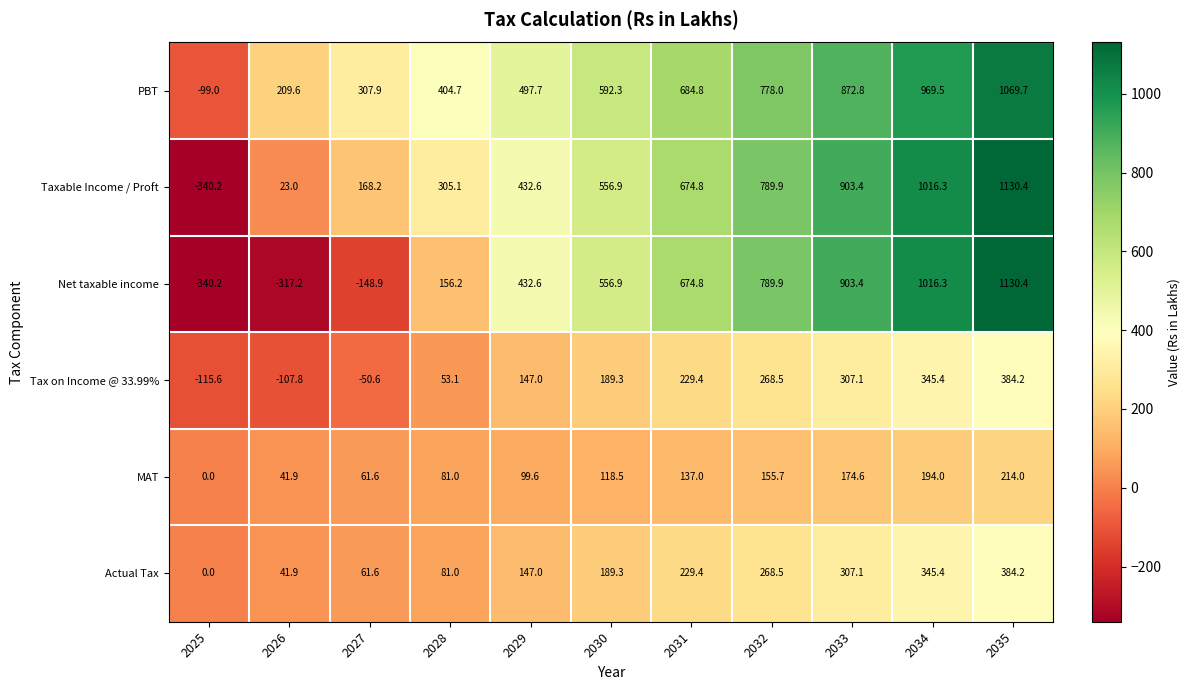

Which label corresponds to the largest value in the chart?

2035